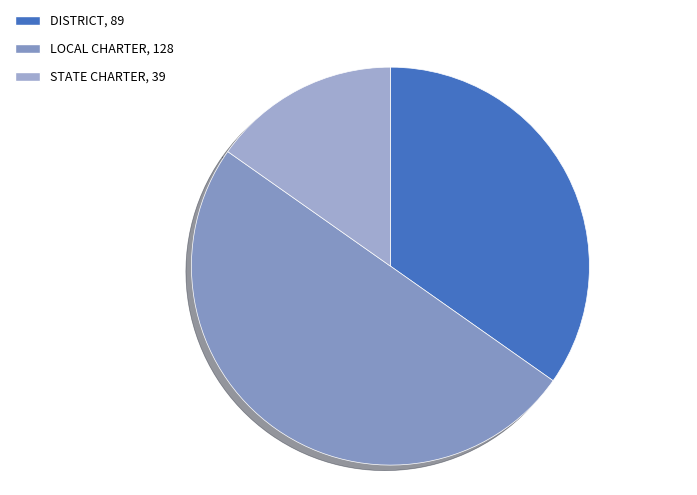

How many slices are in this pie chart?

3